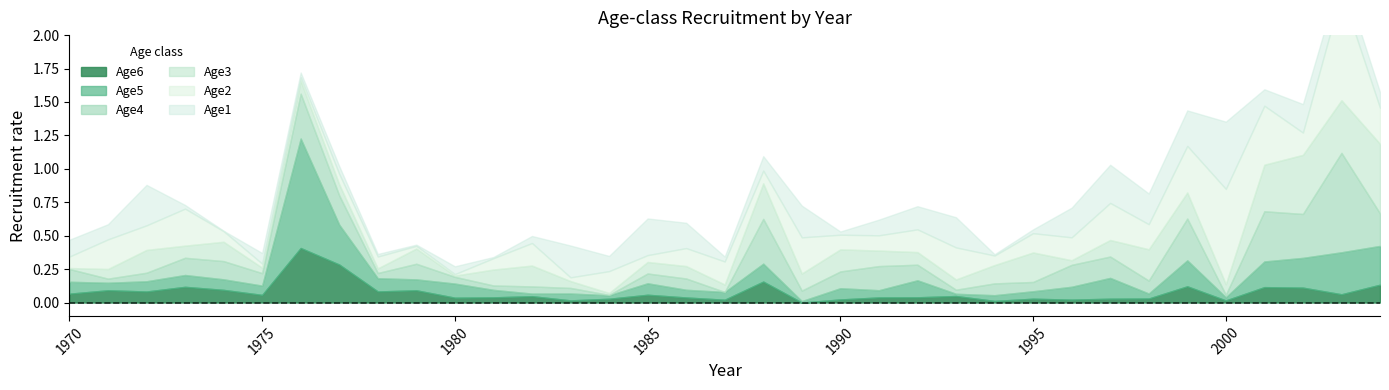

Which series changed the most between 1981 and 1996?

Age1